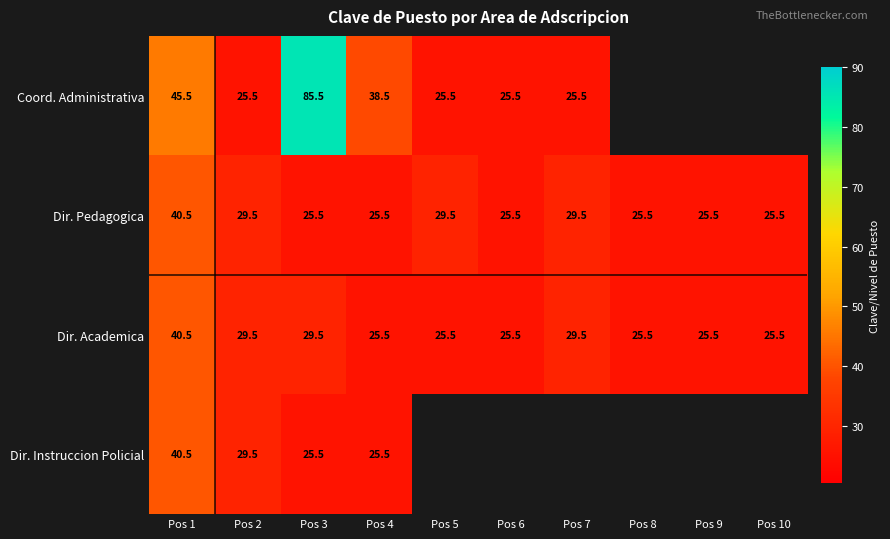

What is the sum of the Coord. Administrativa values at Pos 1 and Pos 2?

71.0